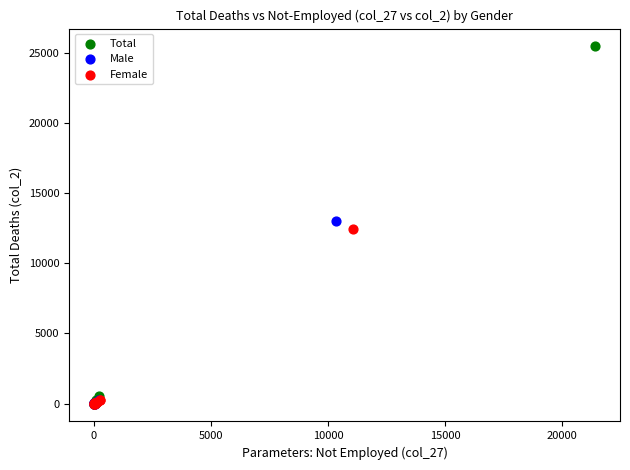

Which series reaches the maximum Y coordinate?

Total